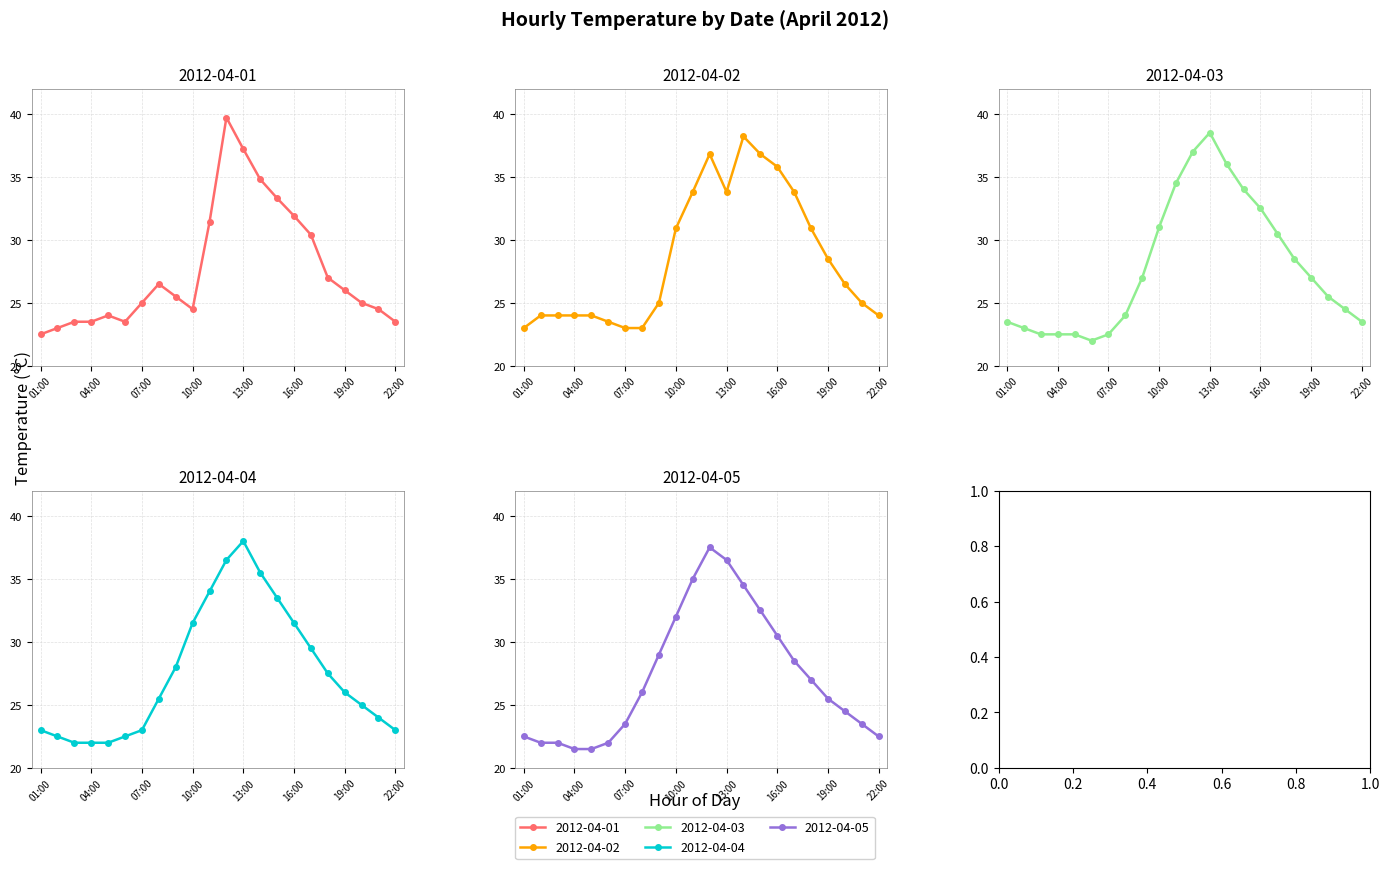

Rank the categories by 2012-04-04 value from highest to lowest.

13:00, 12:00, 14:00, 11:00, 15:00, 10:00, 16:00, 17:00, 09:00, 18:00, 19:00, 08:00, 20:00, 21:00, 01:00, 07:00, 22:00, 02:00, 06:00, 03:00, 04:00, 05:00